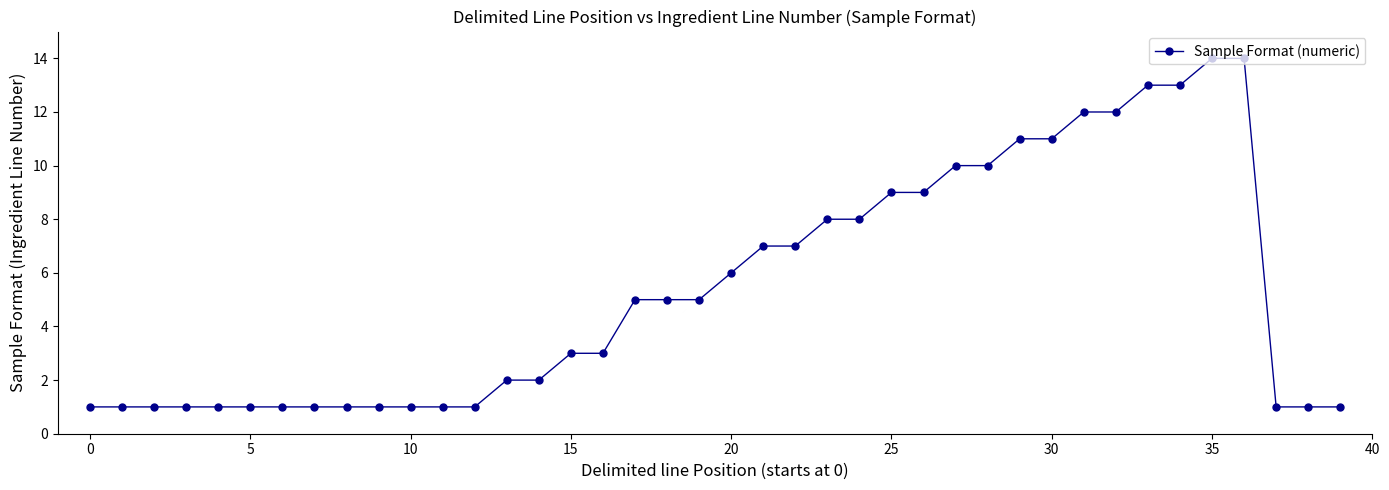

What is the greatest value displayed?

14